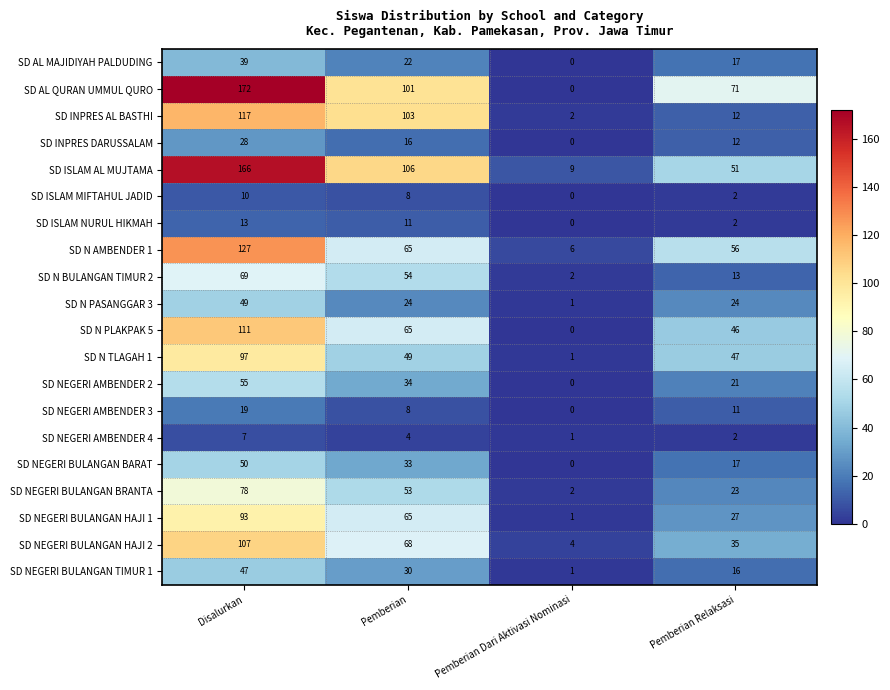

How many data points in SD NEGERI BULANGAN HAJI 1 are less than 65?

2